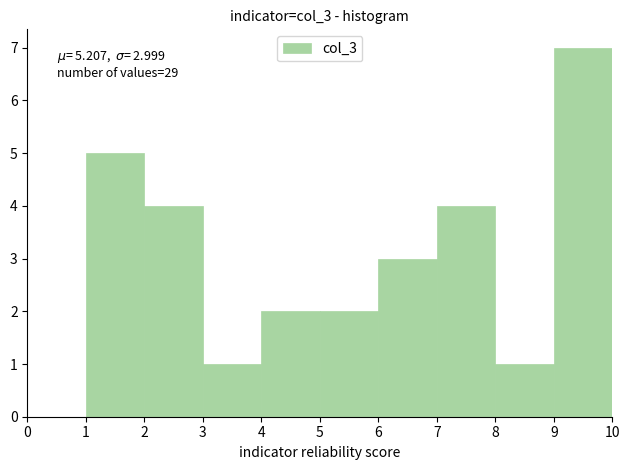

Over which range of the x-axis is the bar tallest?

9 to 10